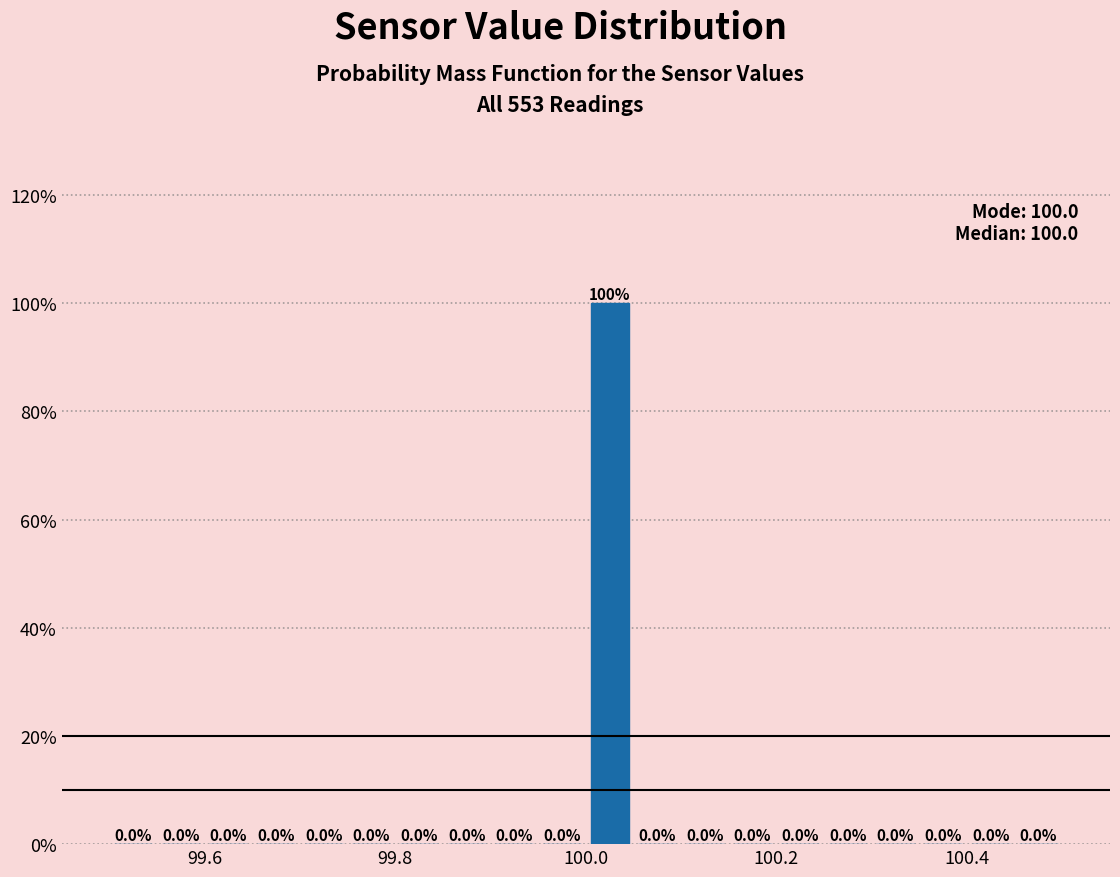

Around what value on the x-axis is the tallest bar? Give the approximate position of its centre, as read against the axis.

100.02